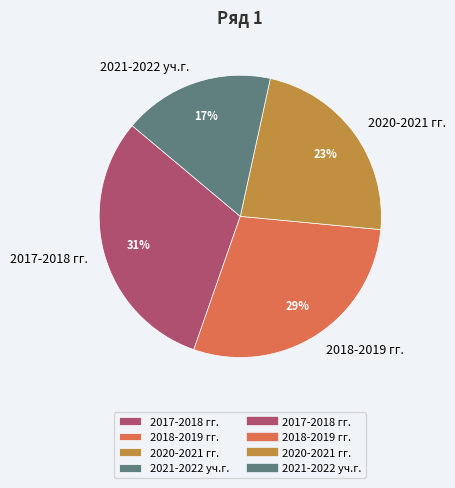

Is 2021-2022 уч.г. the majority of the pie?

No